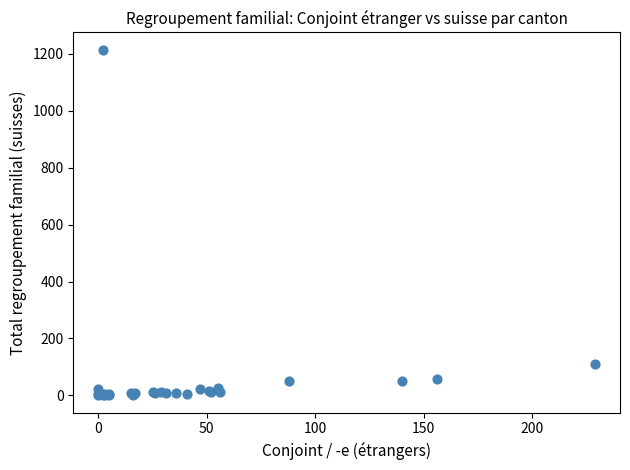

What Y value in the scatter plot is closest to 607?

109